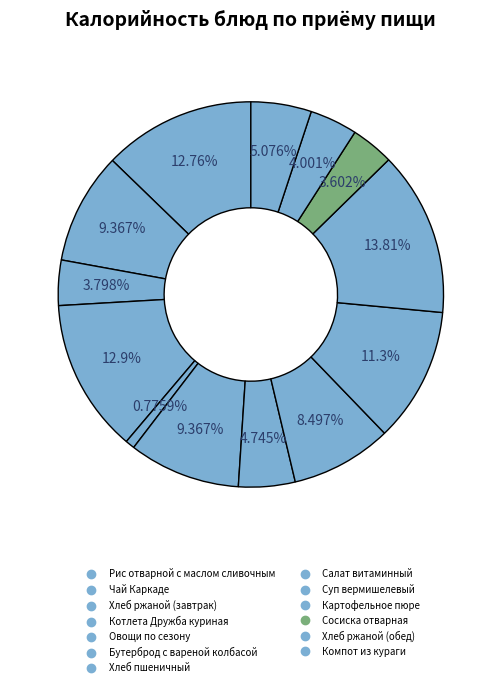

Which slice is the smallest?

Овощи по сезону